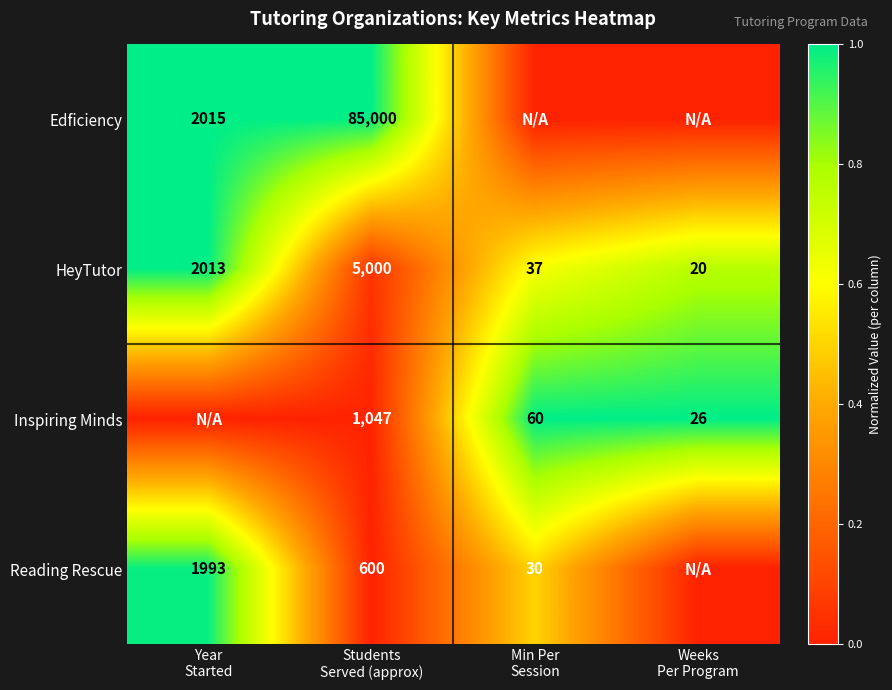

What is the lowest value of the HeyTutor series?

20